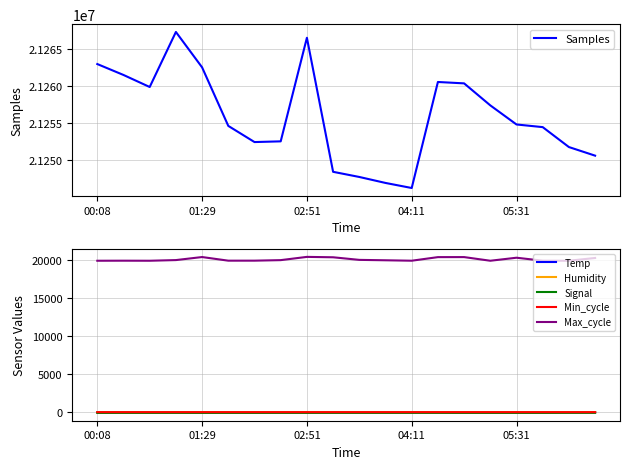

True or false: Signal and Humidity cross at least once.

False